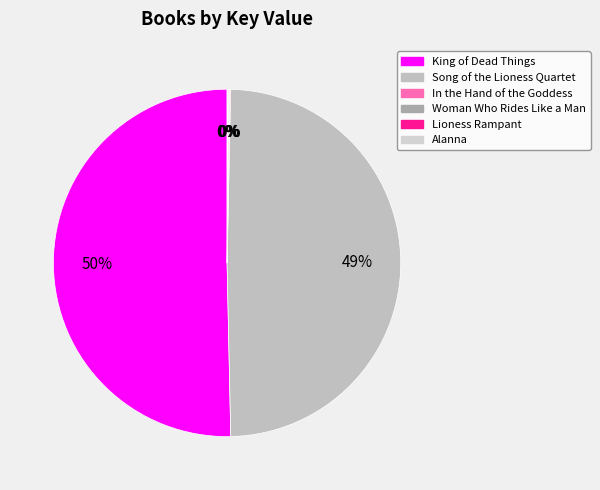

Combined, do Woman Who Rides Like a Man and Song of the Lioness Quartet account for over 50%?

No